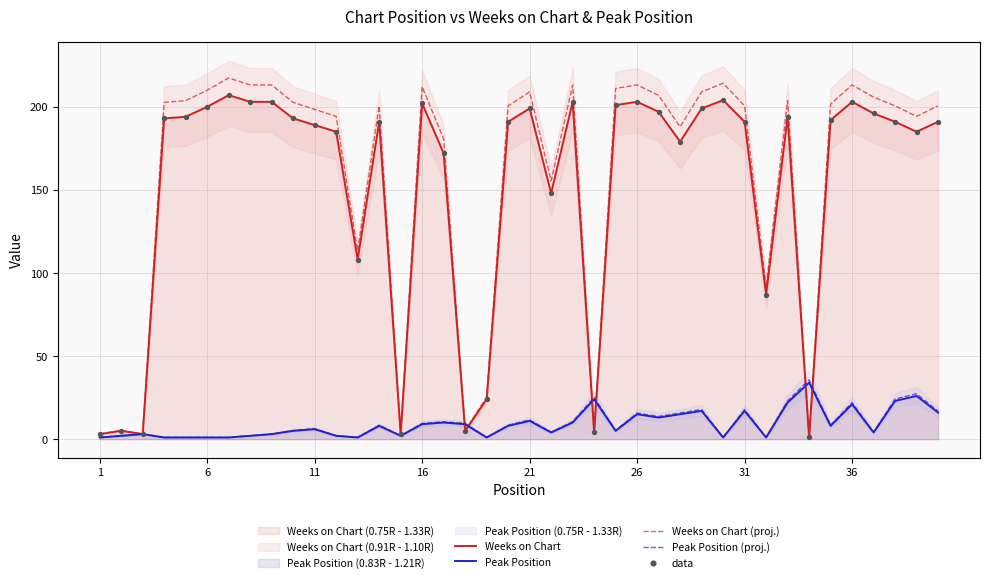

What is the maximum value for Weeks on Chart?

207.0